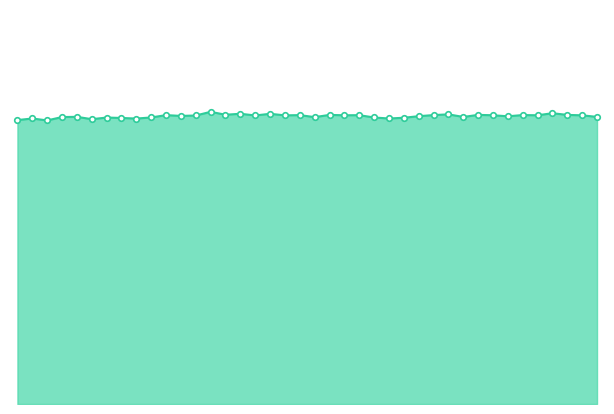

Is it true that col_518_line equals 23214 at 35?

True